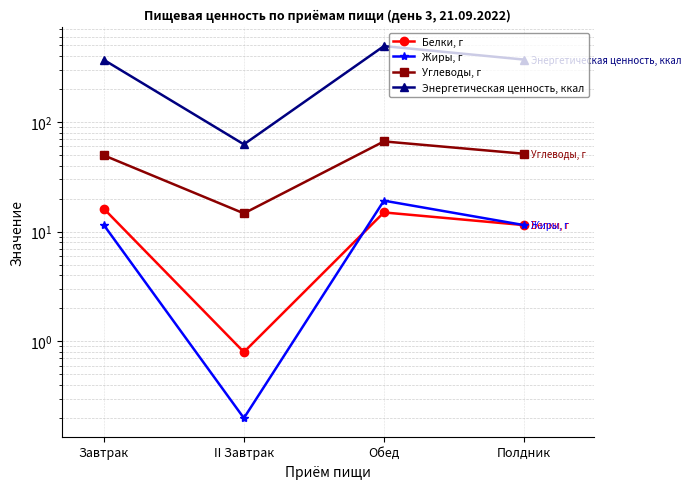

What is the label of the 4th point from the right?

Завтрак